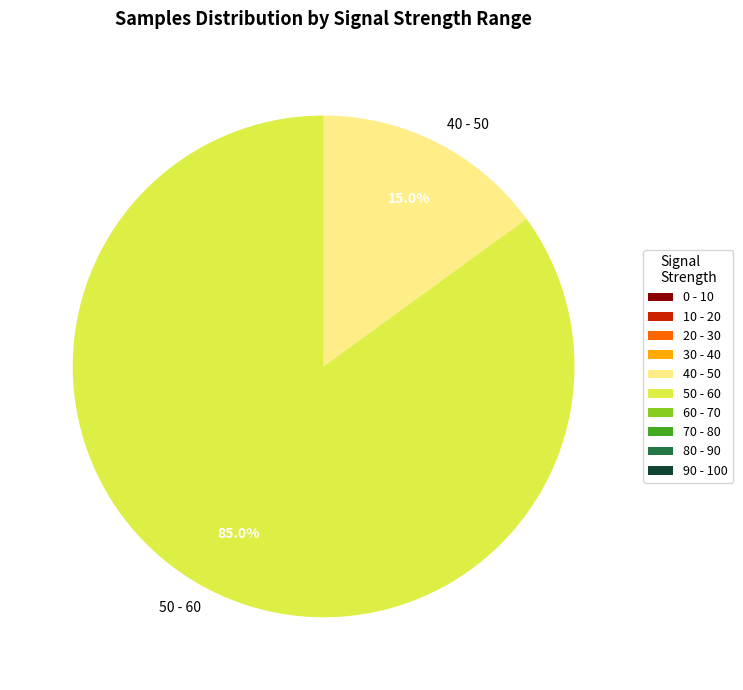

Which category has the biggest portion of the pie?

50 - 60